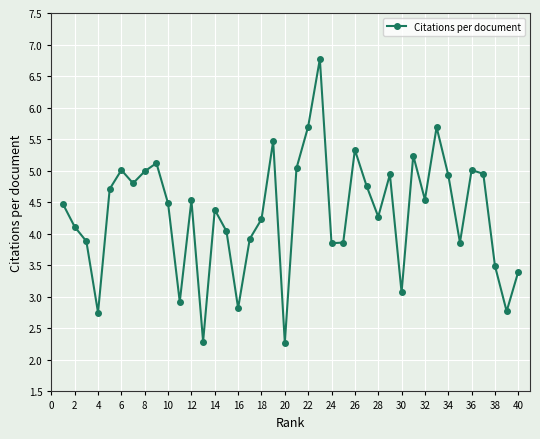

How many points are lower than both their immediate neighbors (excluding endpoints)?

12